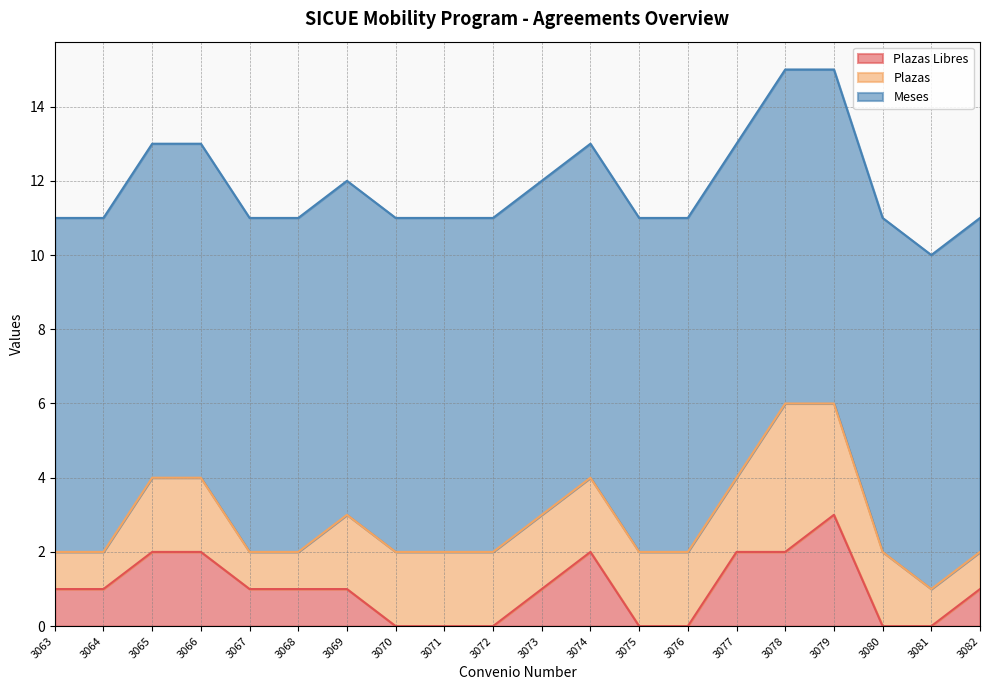

Does the chart have visible grid lines?

Yes